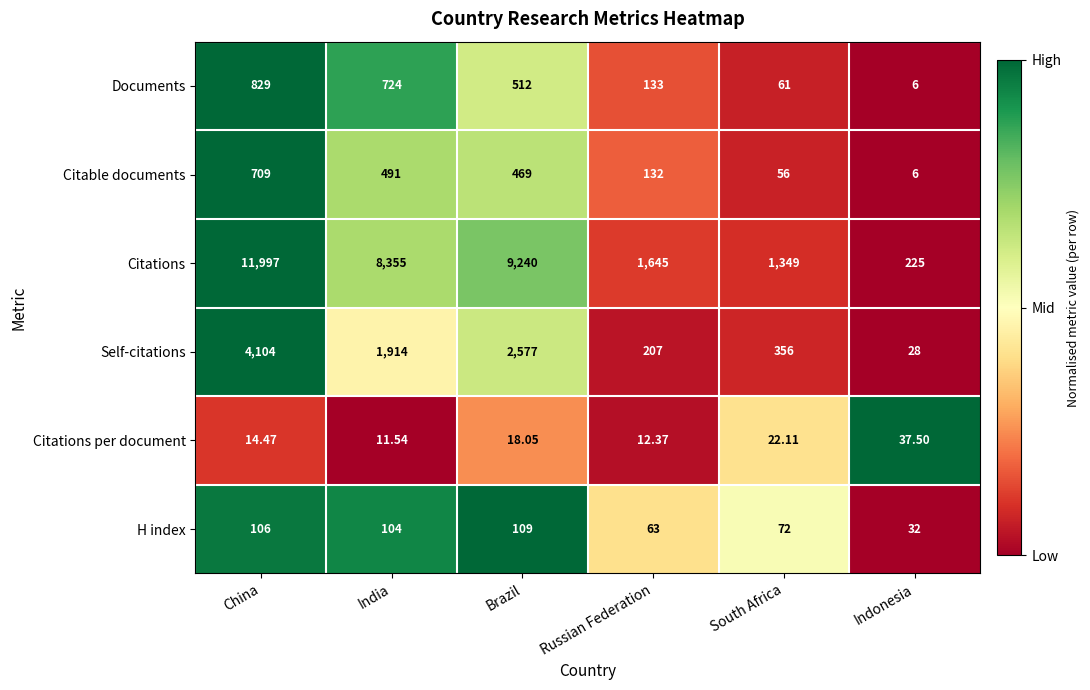

How many categories are shown in the chart?

6